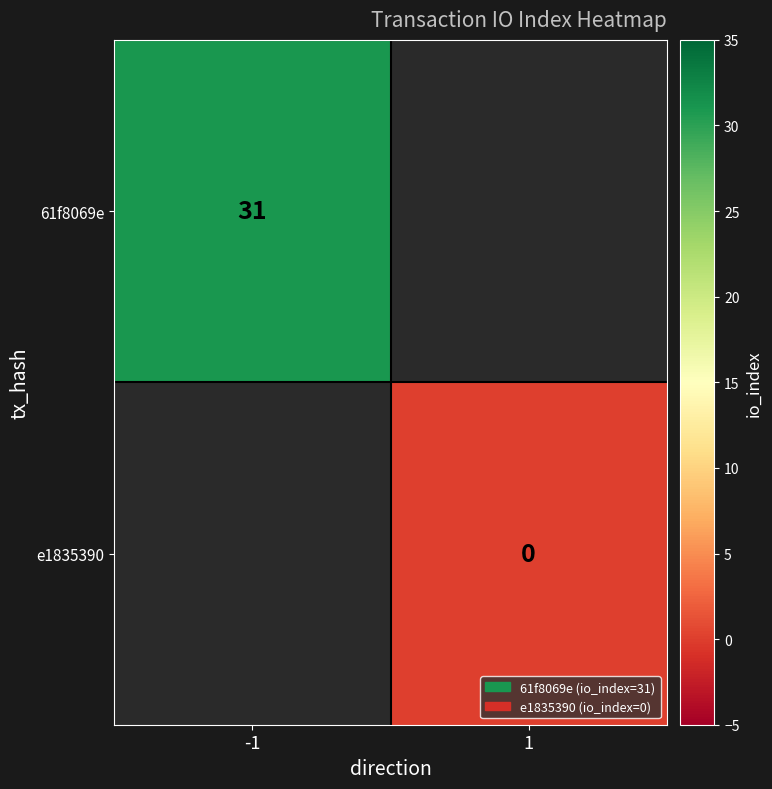

The 61f8069e series shows 31 at -1. True or false?

True